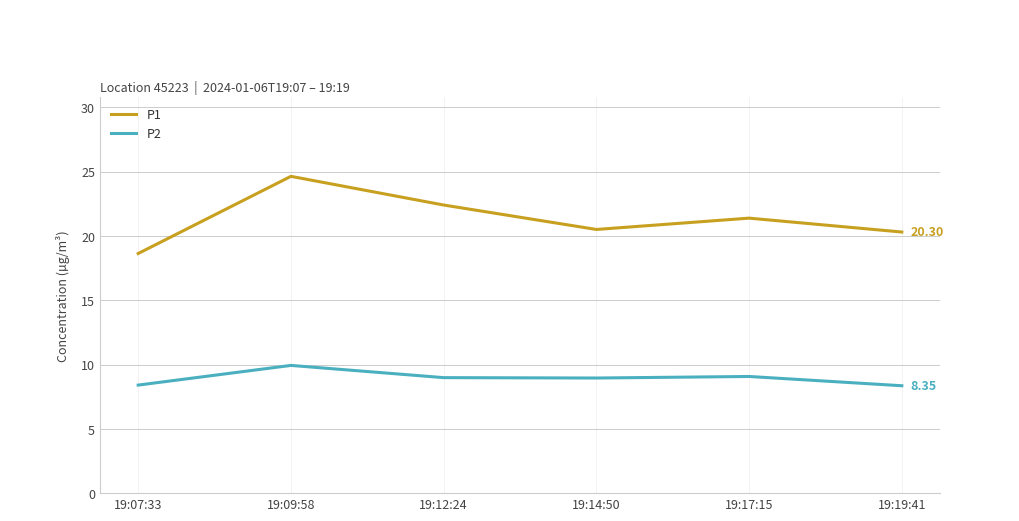

True or false: P2 and P1 cross at least once.

False